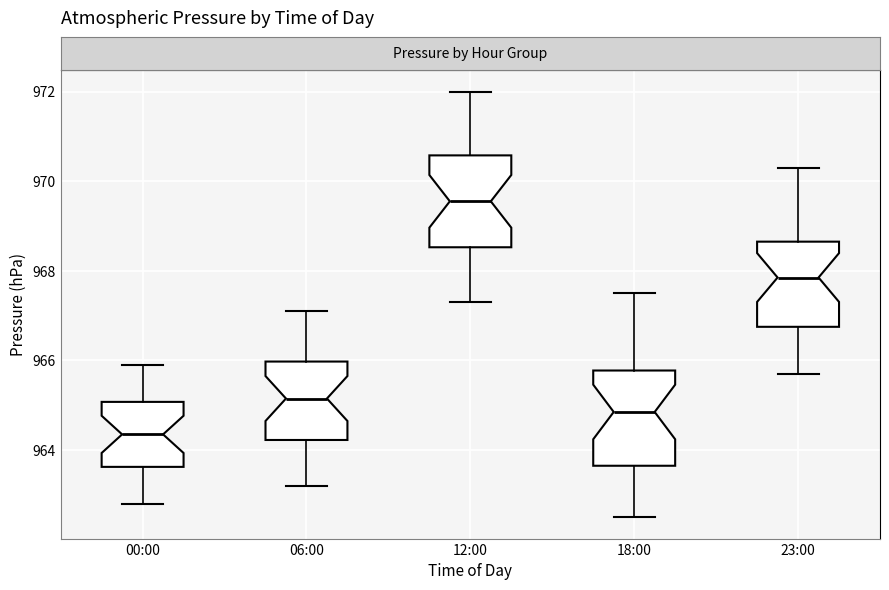

Reading left to right, transcribe this box plot: for each box, give where its median line is, the range the box spans, and where its two whiskers end, as read against the y-axis. The values are not printed on the chart, so give them approximately, as read against the axis.

00:00: median 964.4, box 963.6 to 965.0, whiskers 962.8 to 966.0
06:00: median 965.2, box 964.2 to 966.0, whiskers 963.2 to 967.2
12:00: median 969.6, box 968.6 to 970.6, whiskers 967.4 to 972.0
18:00: median 964.8, box 963.6 to 965.8, whiskers 962.6 to 967.6
23:00: median 967.8, box 966.8 to 968.6, whiskers 965.8 to 970.4